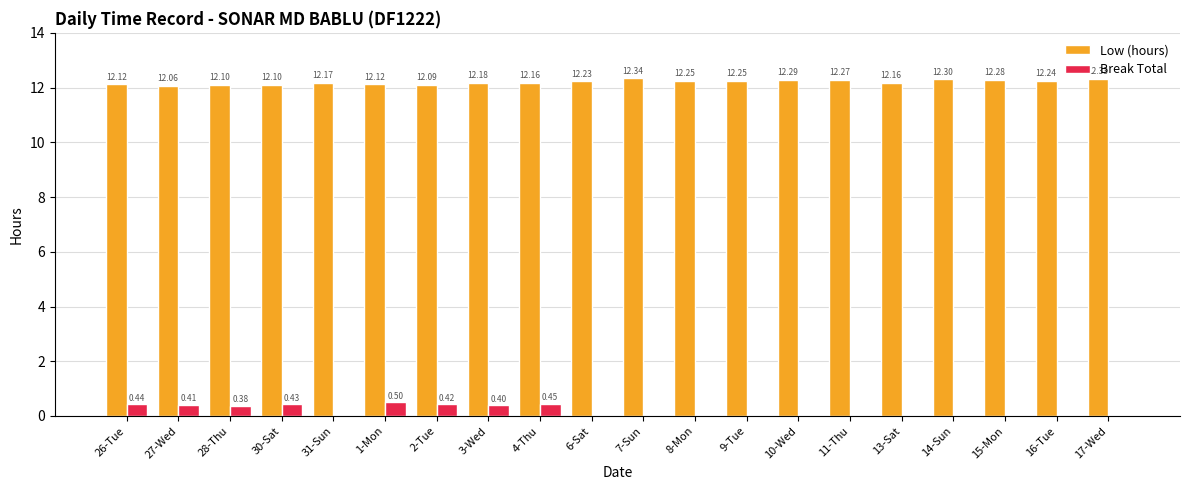

What is the sum of all Break Total values?

3.4